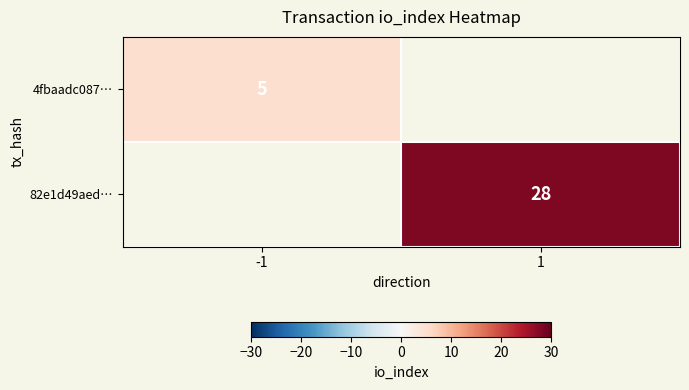

The value of 4fbaadc087… at -1 is 2. True or false?

False